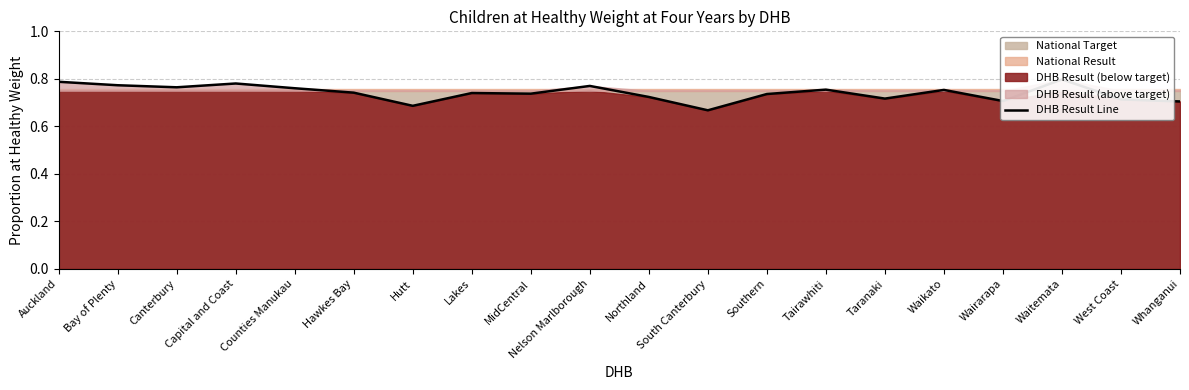

What is the value of the 17th point from the left?

0.7